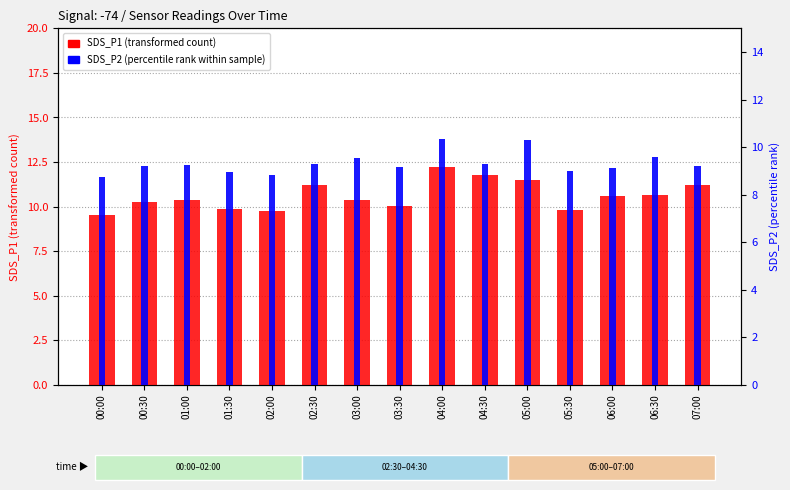

What are all the series names shown in the legend?

SDS_P1 (transformed count), SDS_P2 (percentile rank within sample)